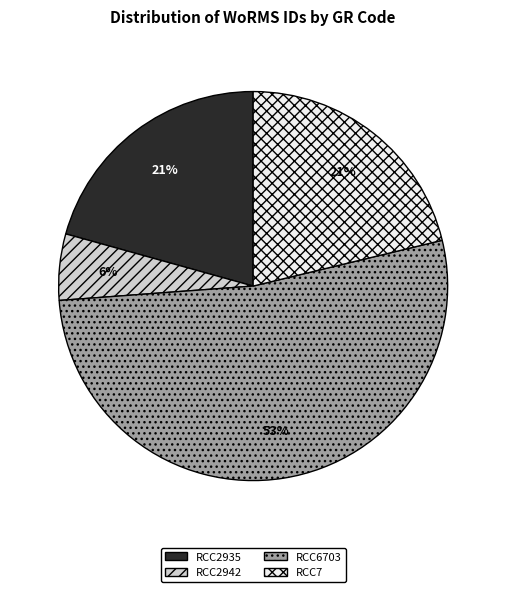

Which slice is the smallest?

RCC2942